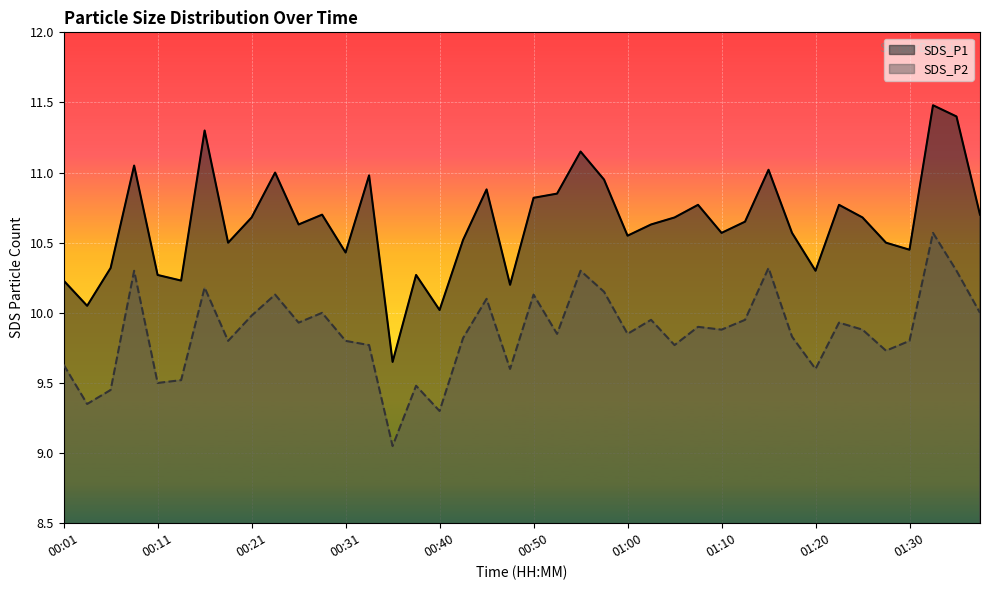

What is the smallest value displayed?

9.1